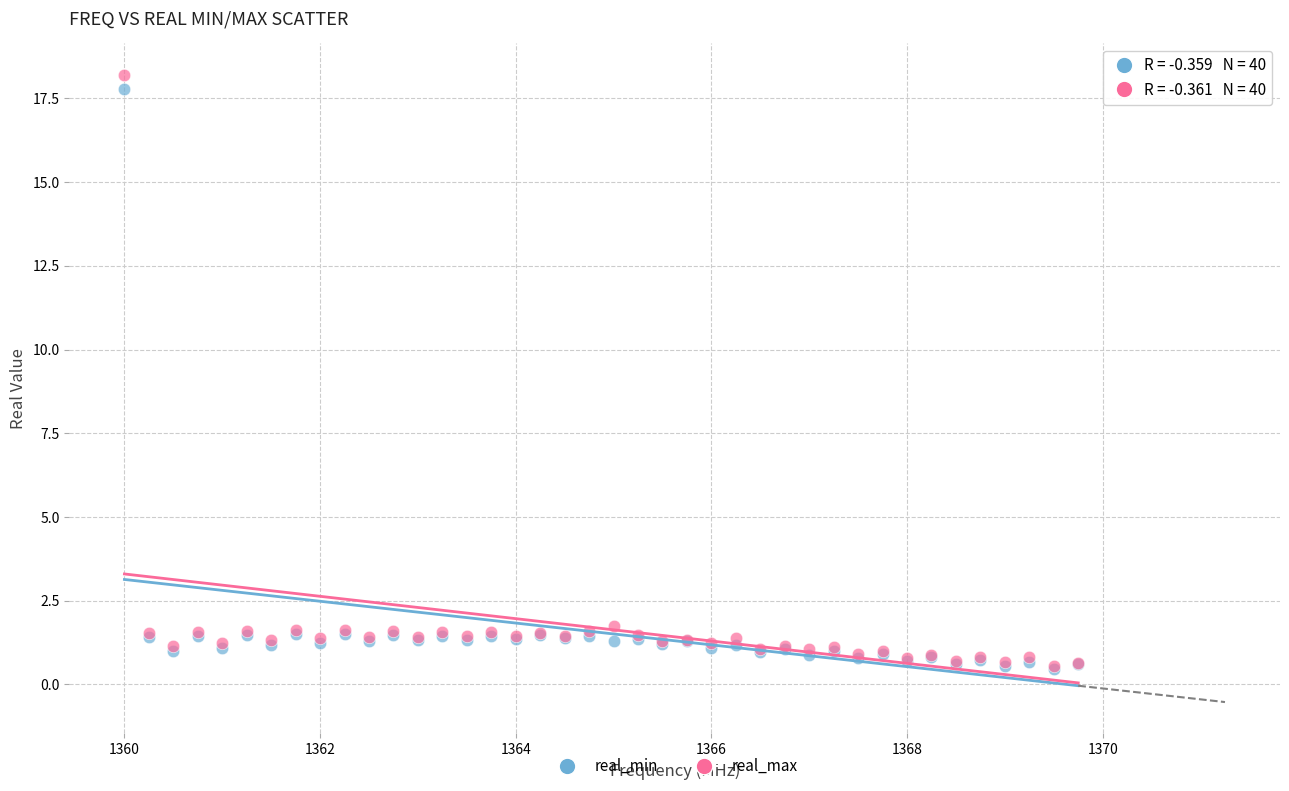

Which series has the largest Y range (max minus min)?

real_max